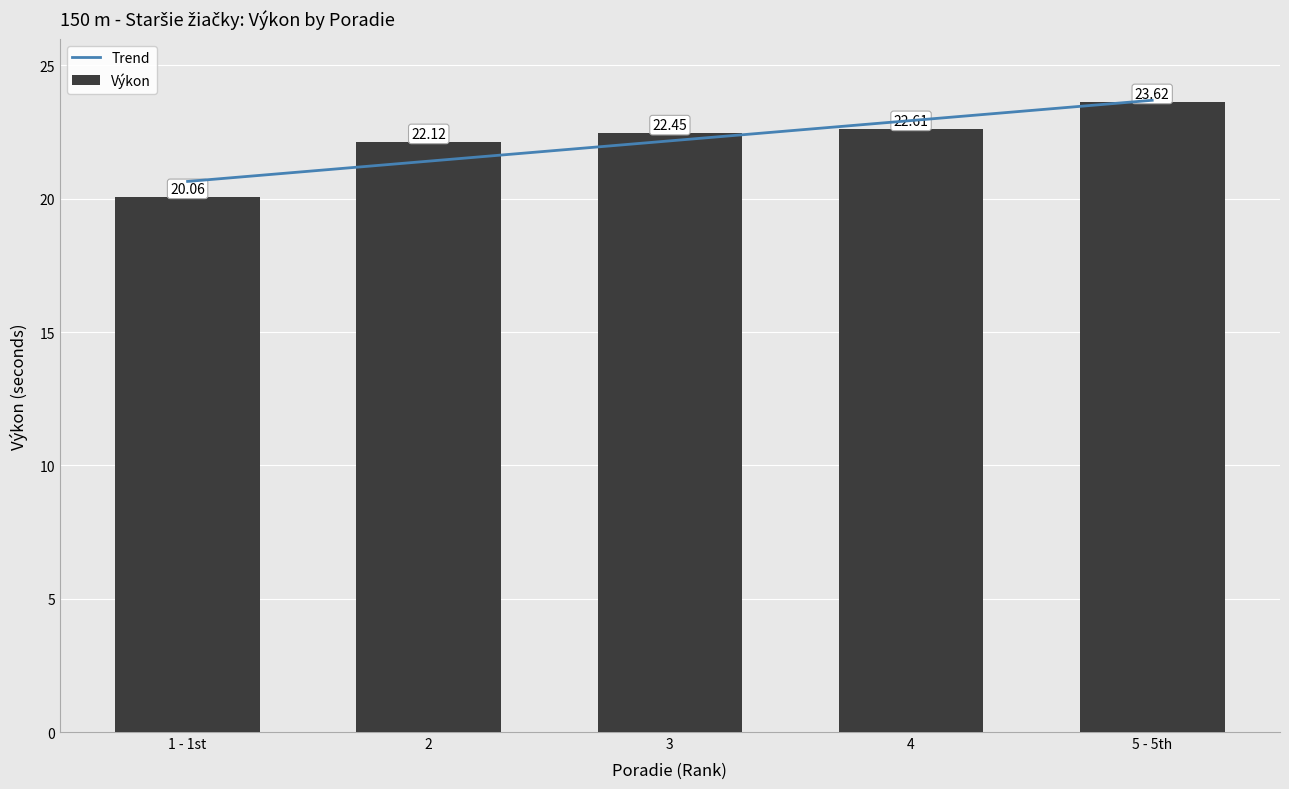

What is the smallest value displayed?

20.1